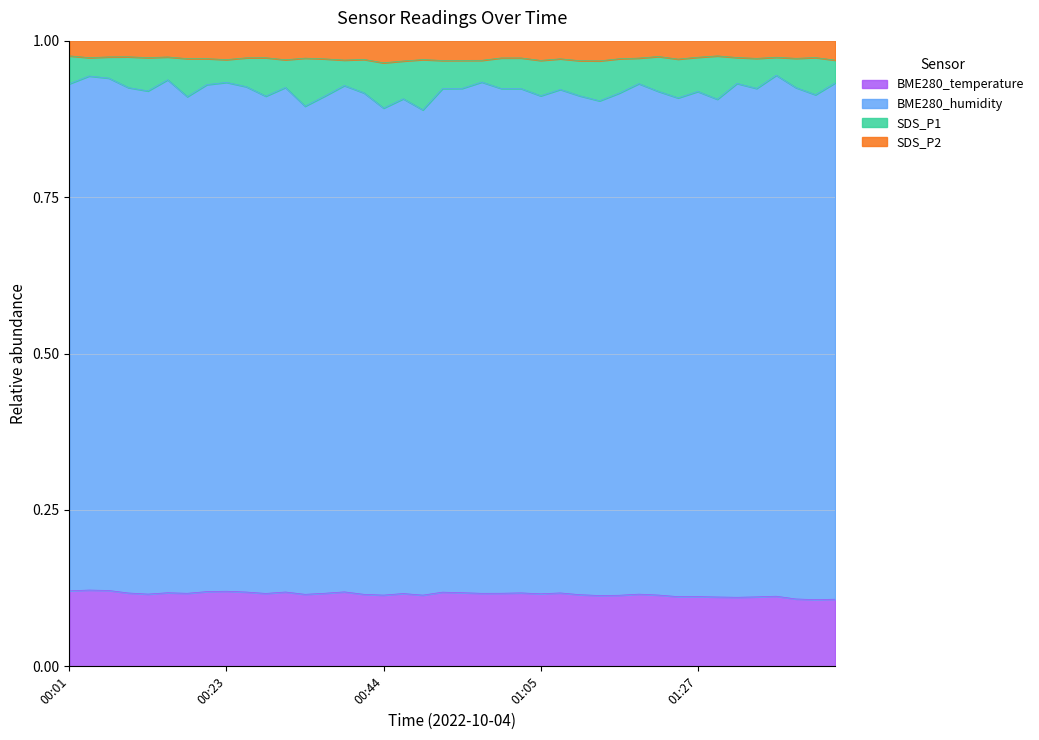

The value of SDS_P2 at 01:32 is 0.3. True or false?

False